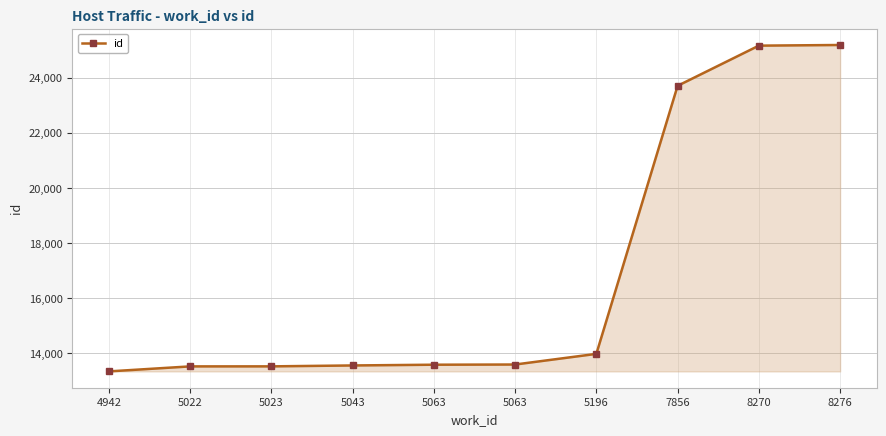

How many data points are less than 13582?

5